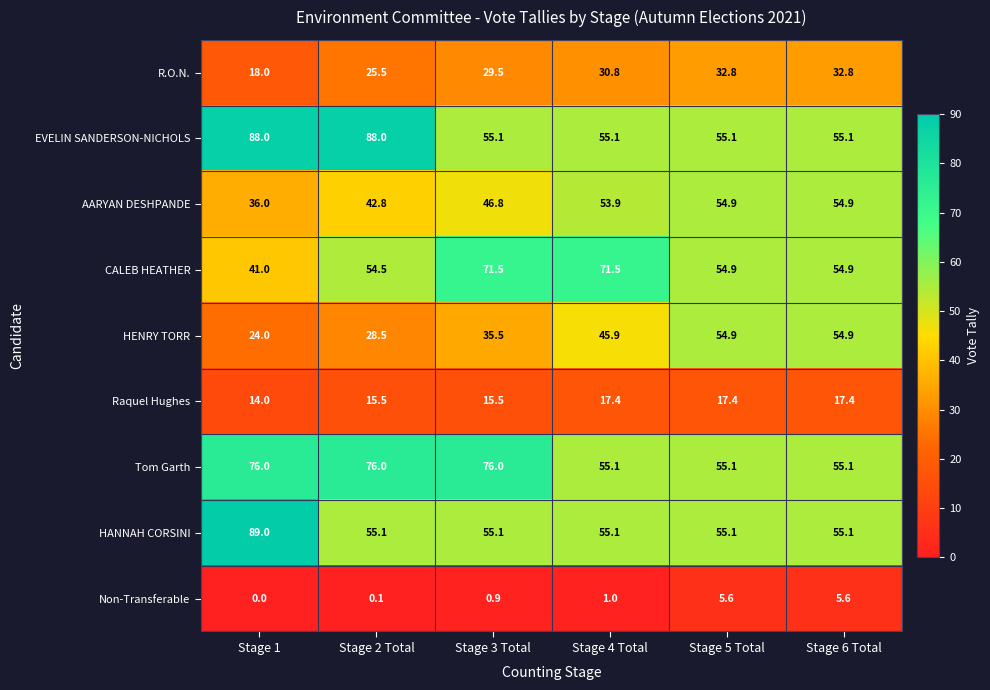

Which series has the largest total across all categories?

EVELIN SANDERSON-NICHOLS